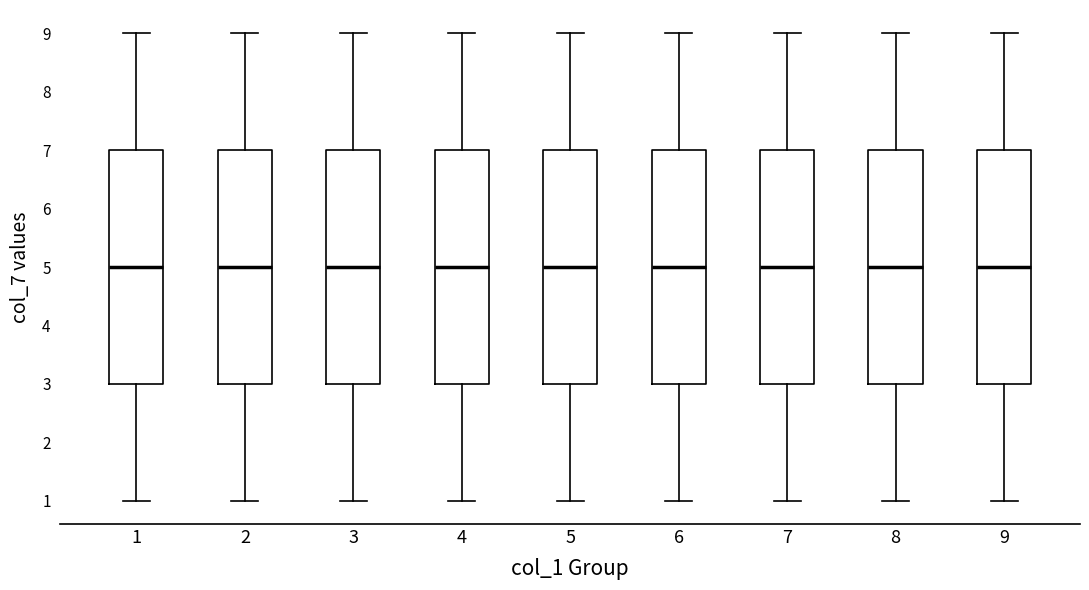

Reading left to right, transcribe this box plot: for each box, give where its median line is, the range the box spans, and where its two whiskers end, as read against the y-axis. The values are not printed on the chart, so give them approximately, as read against the axis.

1: median 5, box 3 to 7, whiskers 1 to 9
2: median 5, box 3 to 7, whiskers 1 to 9
3: median 5, box 3 to 7, whiskers 1 to 9
4: median 5, box 3 to 7, whiskers 1 to 9
5: median 5, box 3 to 7, whiskers 1 to 9
6: median 5, box 3 to 7, whiskers 1 to 9
7: median 5, box 3 to 7, whiskers 1 to 9
8: median 5, box 3 to 7, whiskers 1 to 9
9: median 5, box 3 to 7, whiskers 1 to 9